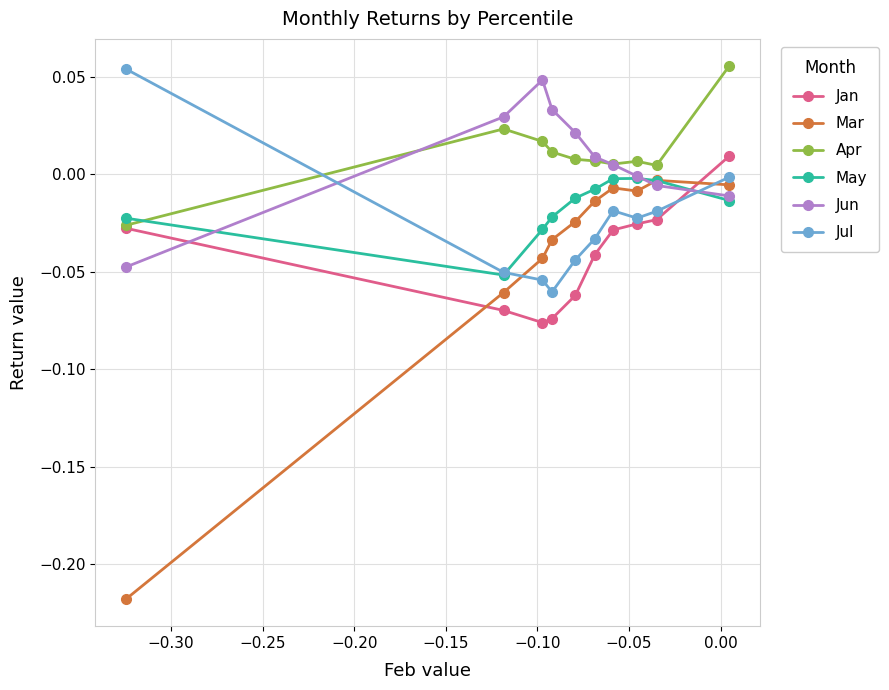

Which series ends up on top after the final intersection of Mar and Jan?

Jan